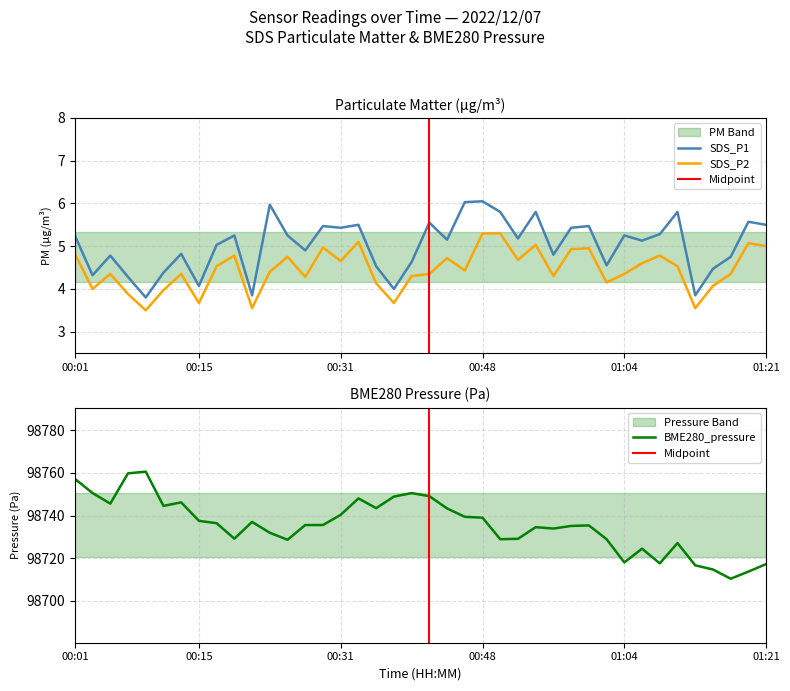

True or false: SDS_P2 and SDS_P1 intersect in this chart.

False